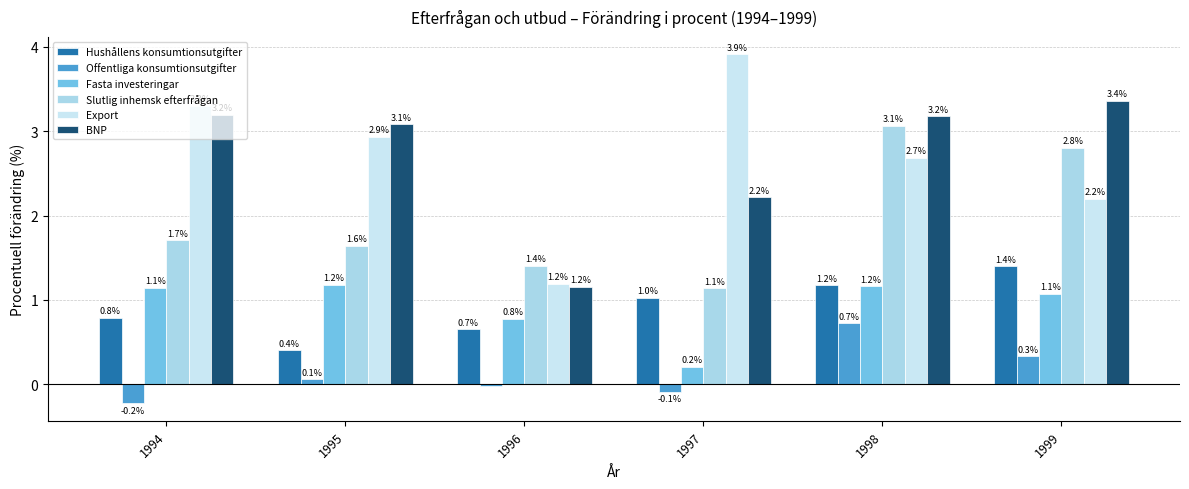

What is the value of the Offentliga konsumtionsutgifter bar at the 1st from the left?

-0.2